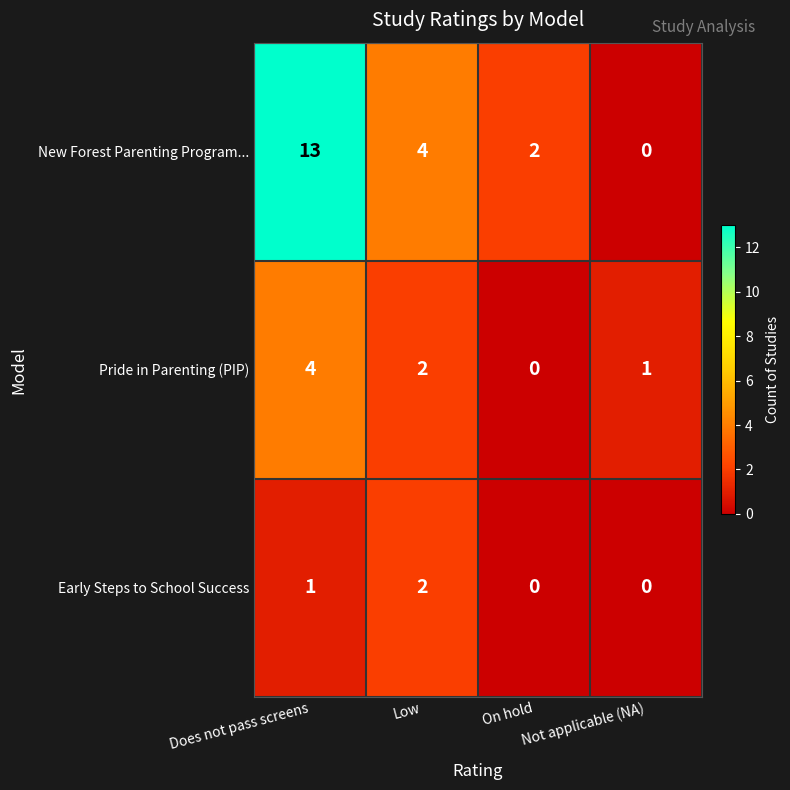

Which series has the largest range (max minus min)?

New Forest Parenting Program...